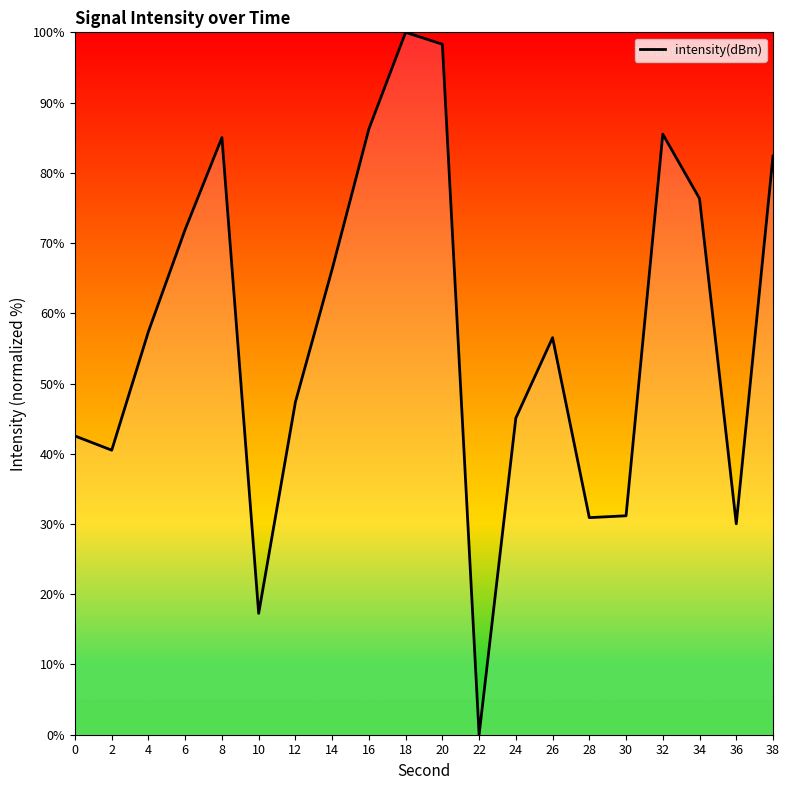

Between 6 and 20, which is larger?

20